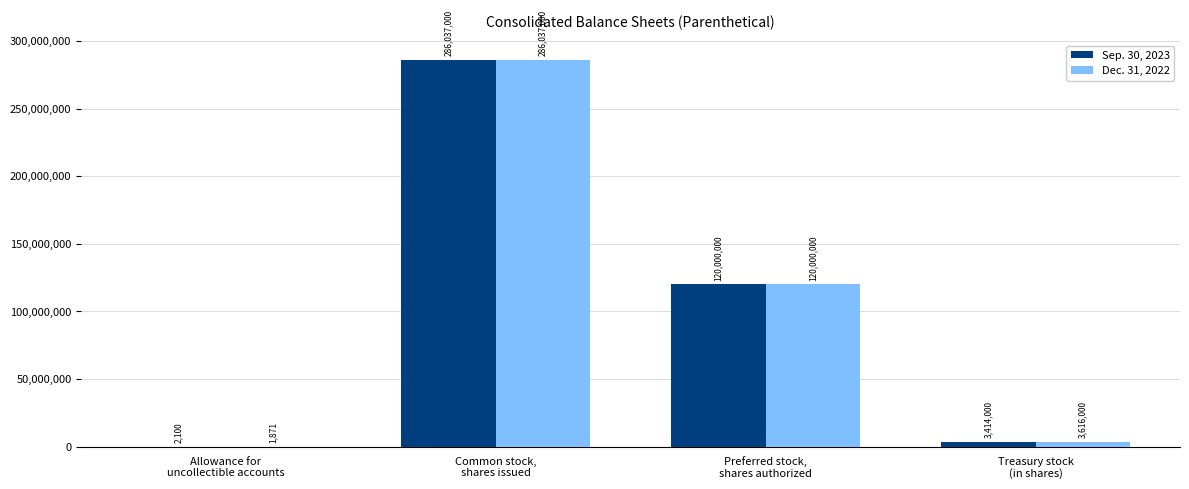

Reading left to right, list all the values displayed in this chart.

Sep. 30, 2023: Allowance for
uncollectible accounts=2100	Common stock,
shares issued=286037000	Preferred stock,
shares authorized=120000000	Treasury stock
(in shares)=3414000
Dec. 31, 2022: Allowance for
uncollectible accounts=1871	Common stock,
shares issued=286037000	Preferred stock,
shares authorized=120000000	Treasury stock
(in shares)=3616000